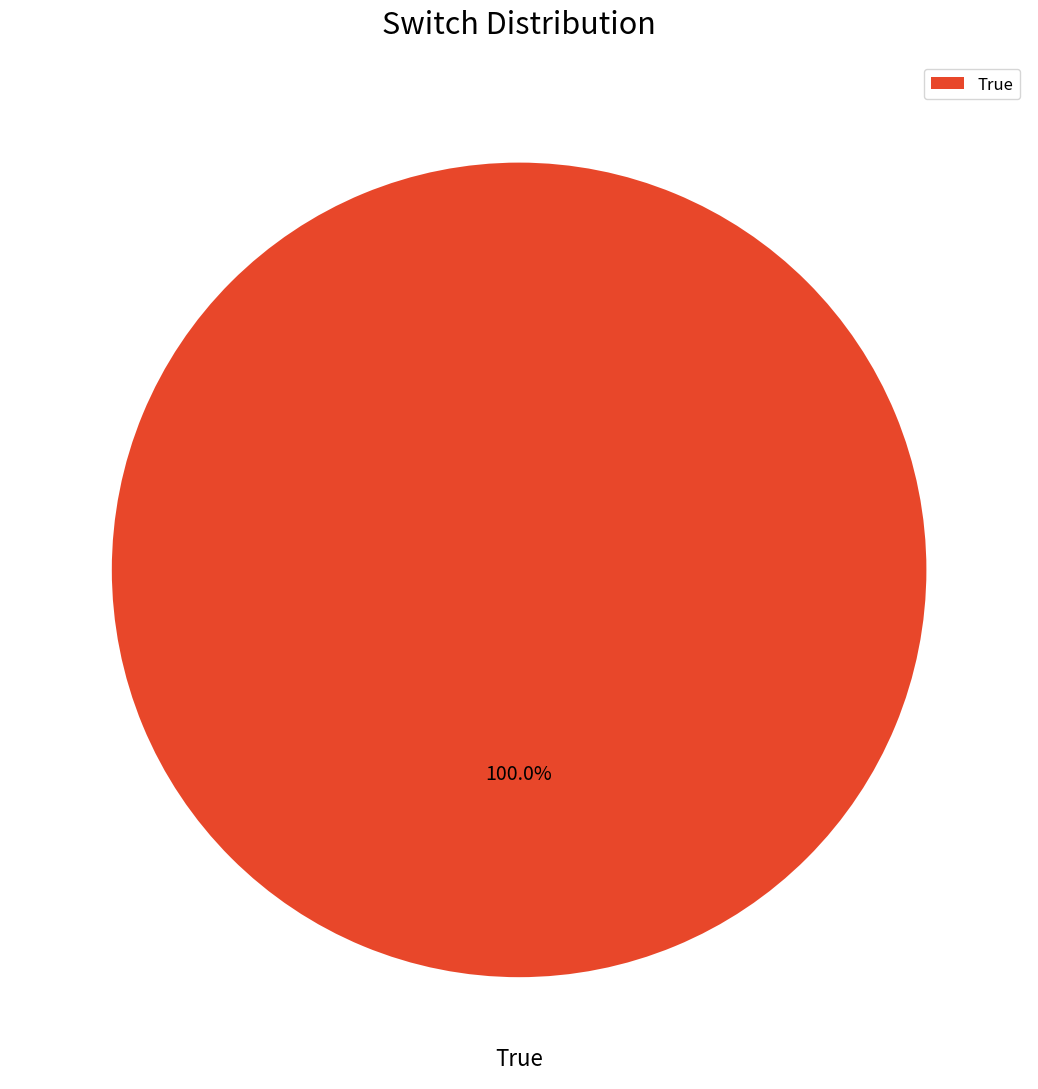

Does any single category account for the majority?

Yes